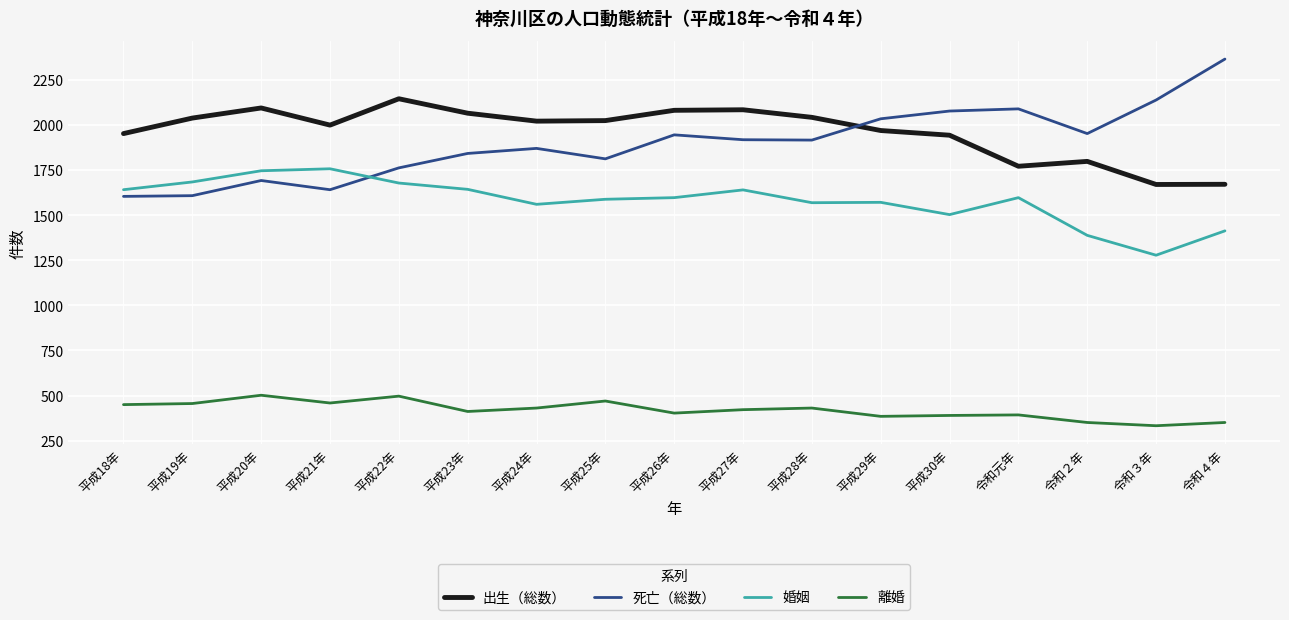

What is the total value across all series at 平成22年?

6082